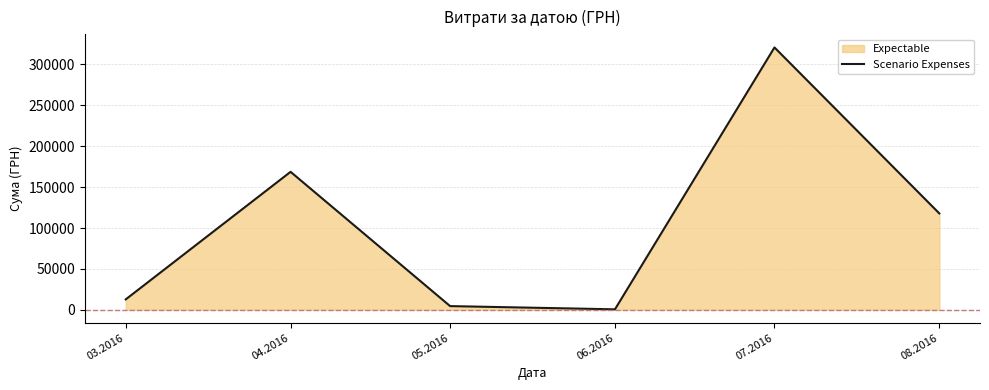

At which category does the data reach its first local peak?

04.2016